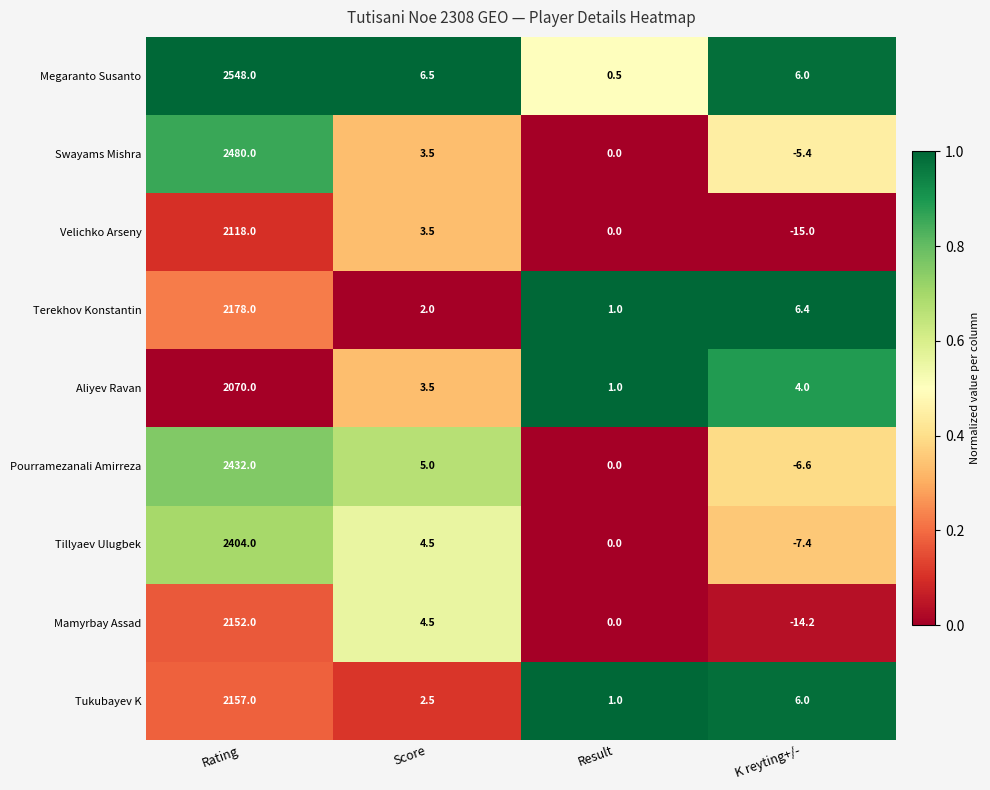

Rank the series by their maximum value, from lowest to highest.

Aliyev Ravan, Velichko Arseny, Mamyrbay Assad, Tukubayev K, Terekhov Konstantin, Tillyaev Ulugbek, Pourramezanali Amirreza, Swayams Mishra, Megaranto Susanto